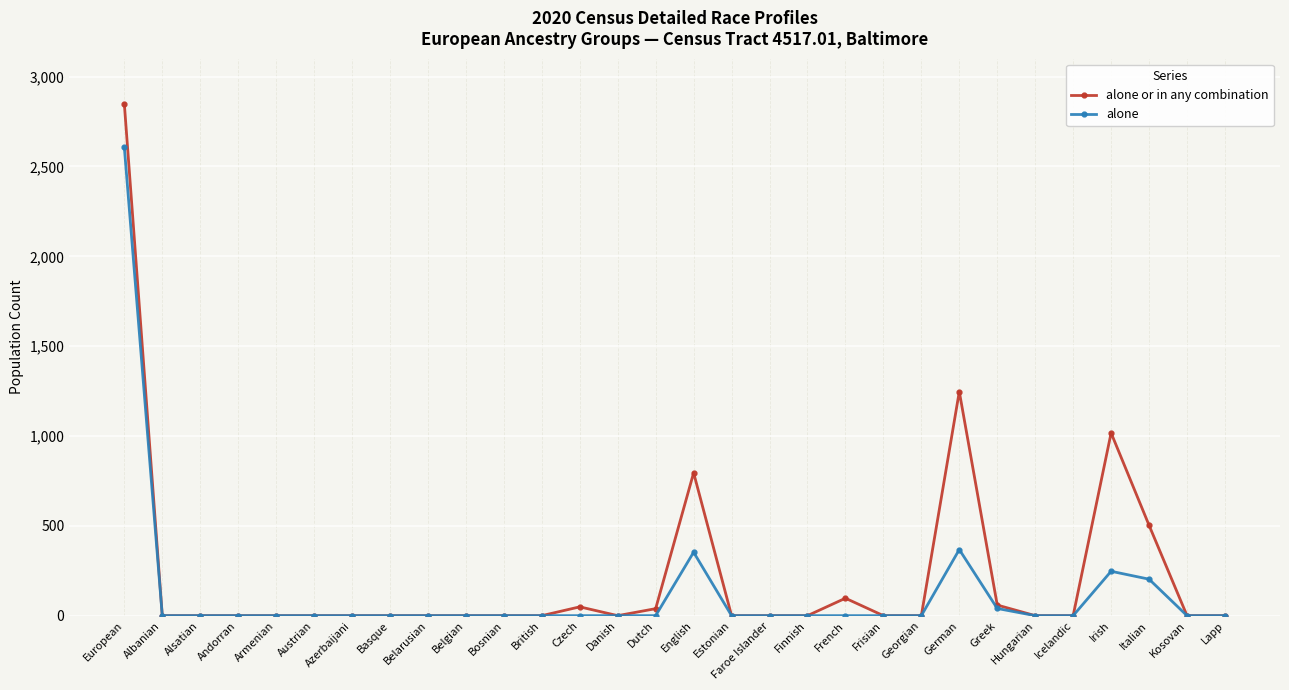

What is the label of the 16th point from the left?

English